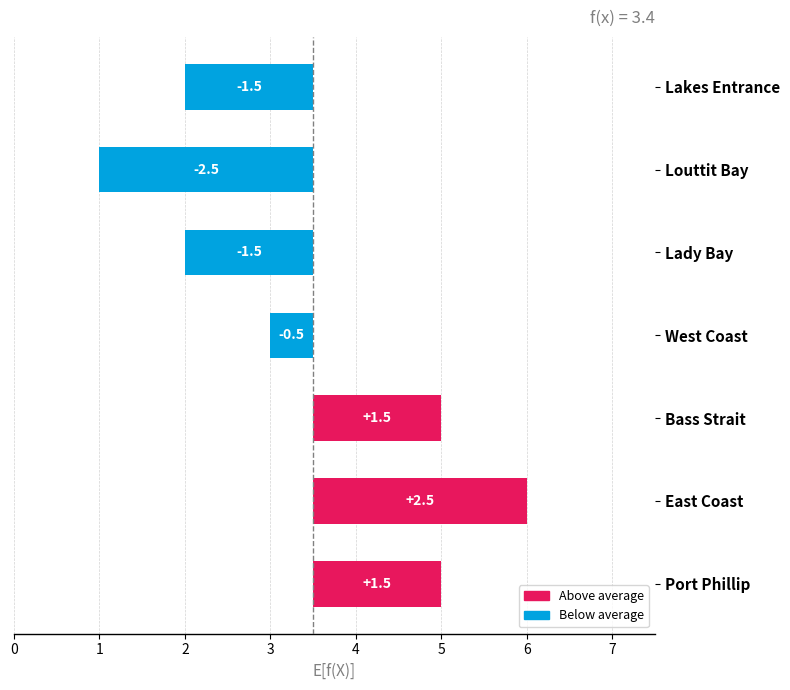

What is the average value?

-0.1